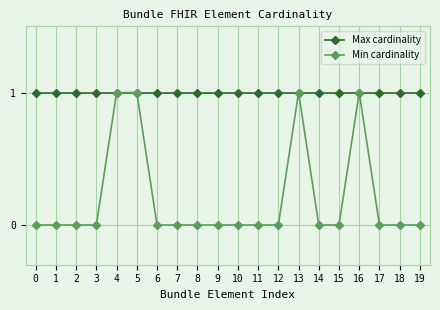

List the series in order of their overall mean, lowest first.

Min cardinality, Max cardinality